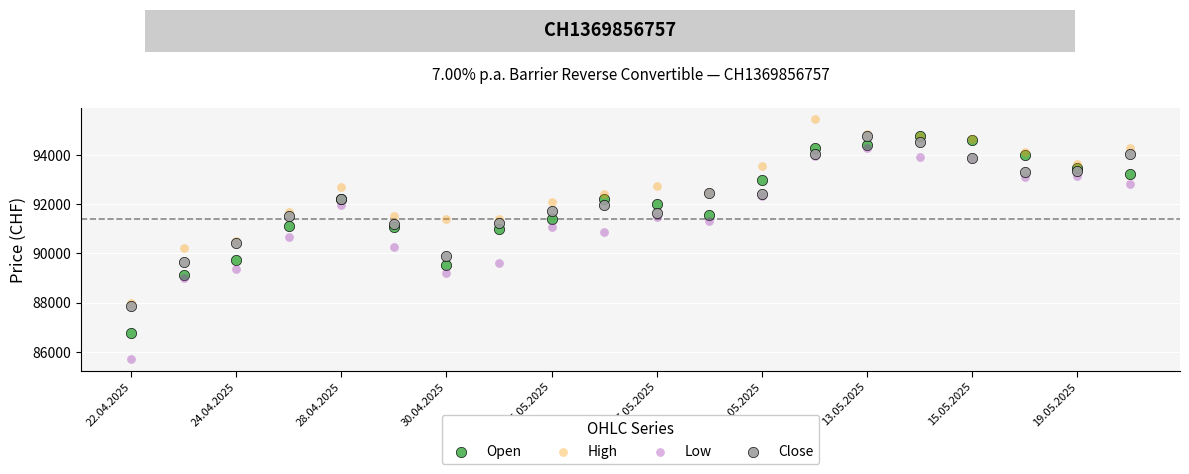

What are all the series names shown in the legend?

Open, High, Low, Close